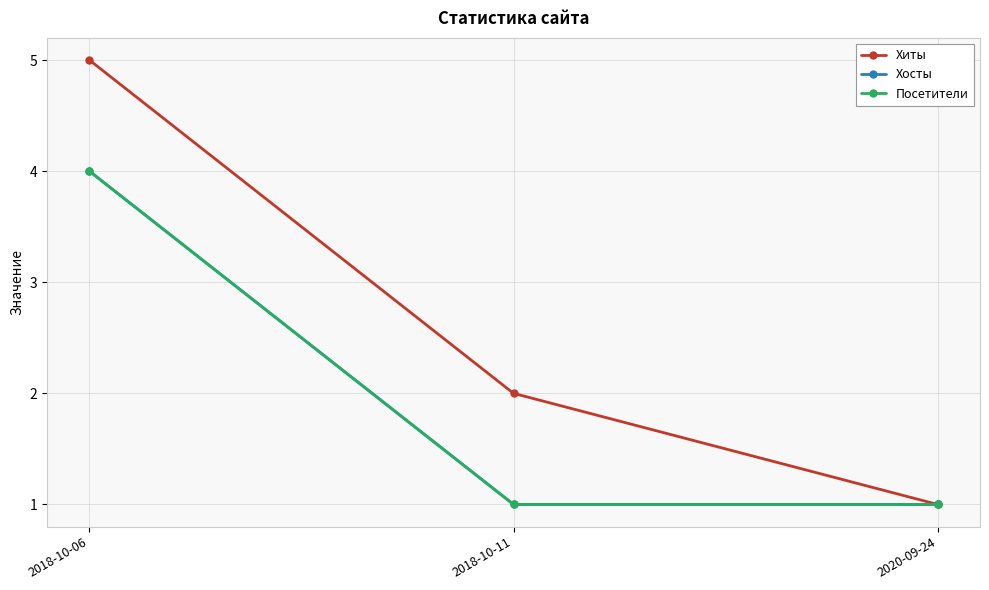

Between 2018-10-06 and 2020-09-24, which series saw the biggest shift?

Хиты